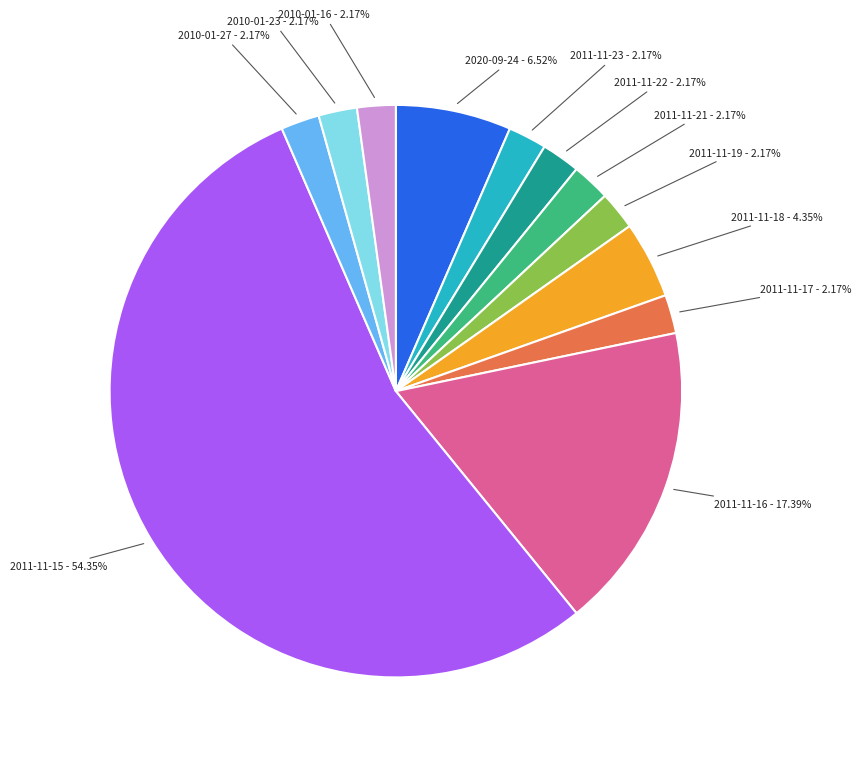

Which slice is the largest?

2011-11-15